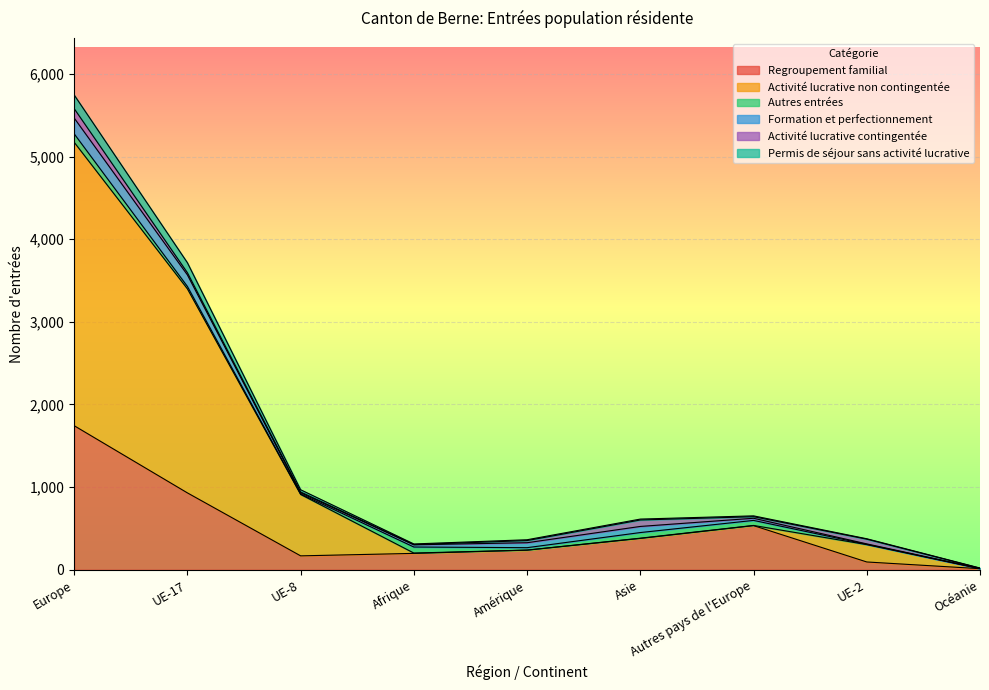

What is the average value of the Regroupement familial series?

477